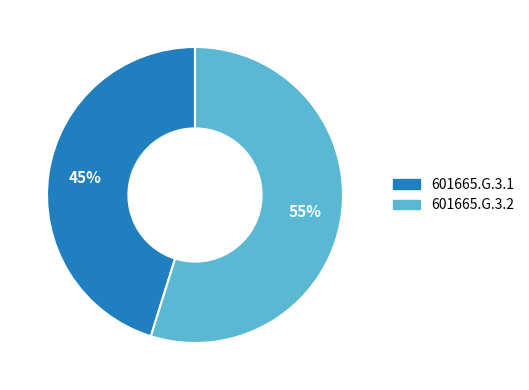

How many slices are in this pie chart?

2